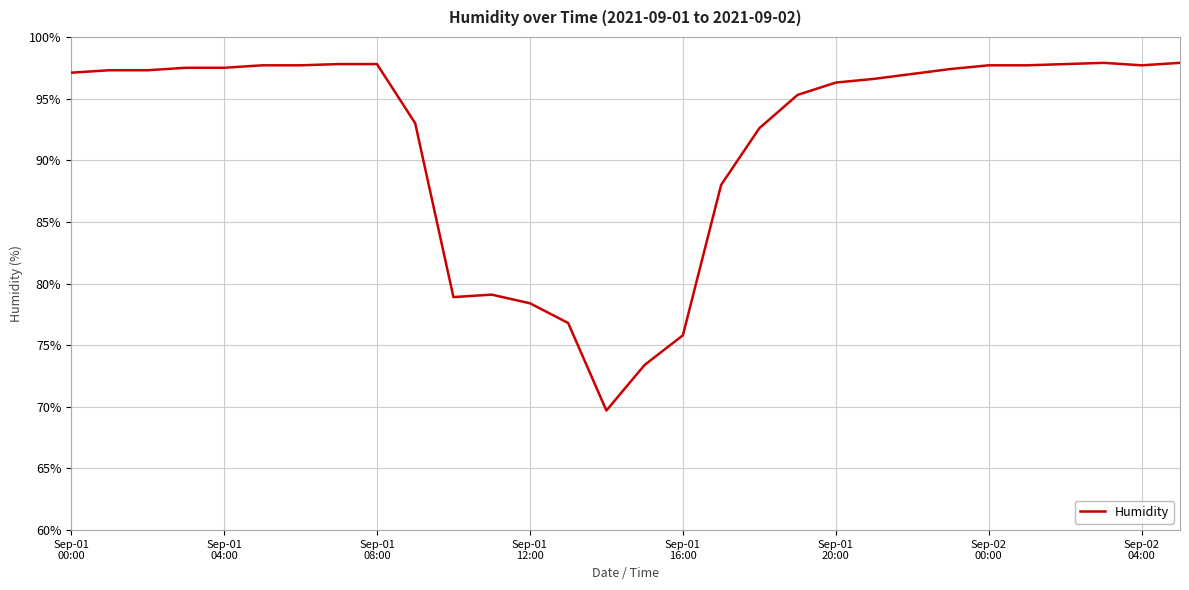

What is the difference between the maximum and minimum values?

28.2